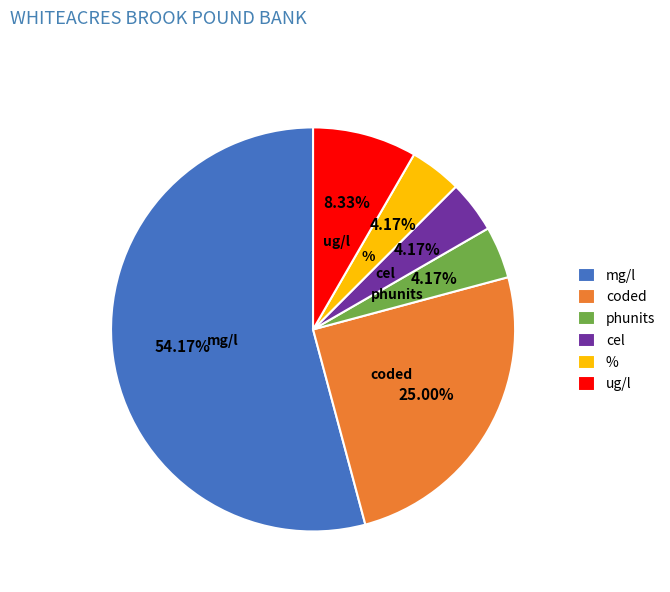

Is the sum of coded and cel greater than half?

No